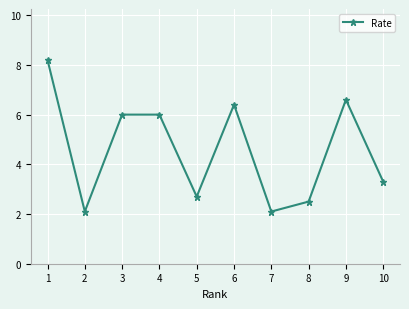

What is the change in value from 1 to 8?

-5.7